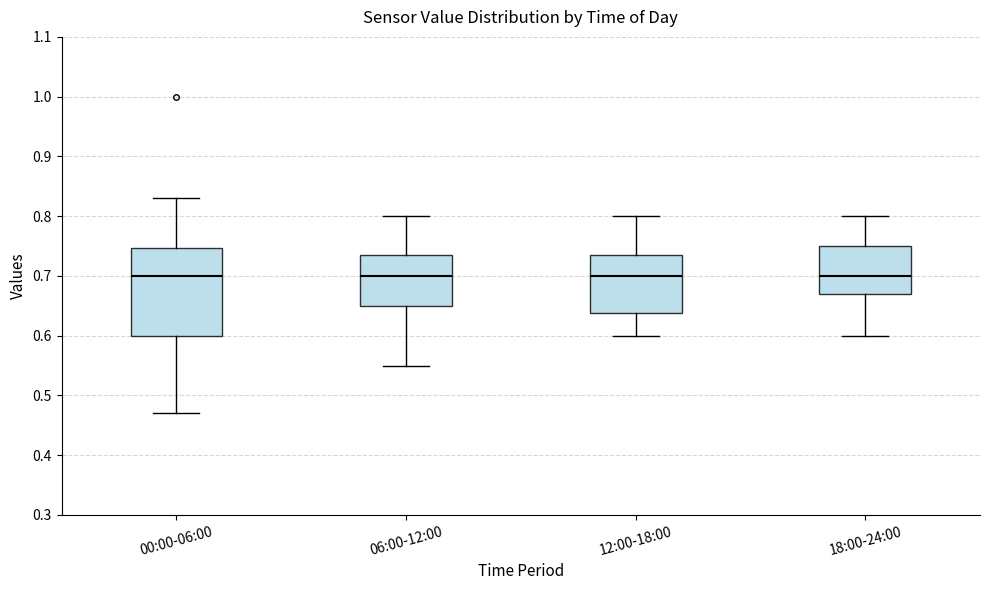

Reading left to right, read every box against the y-axis: the position of its median line, the range the box covers, and the ends of its whiskers. The values are not printed on the chart, so give them approximately, as read against the axis.

00:00-06:00: median 0.70, box 0.60 to 0.75, whiskers 0.47 to 0.83
06:00-12:00: median 0.70, box 0.65 to 0.74, whiskers 0.55 to 0.80
12:00-18:00: median 0.70, box 0.64 to 0.74, whiskers 0.60 to 0.80
18:00-24:00: median 0.70, box 0.67 to 0.75, whiskers 0.60 to 0.80